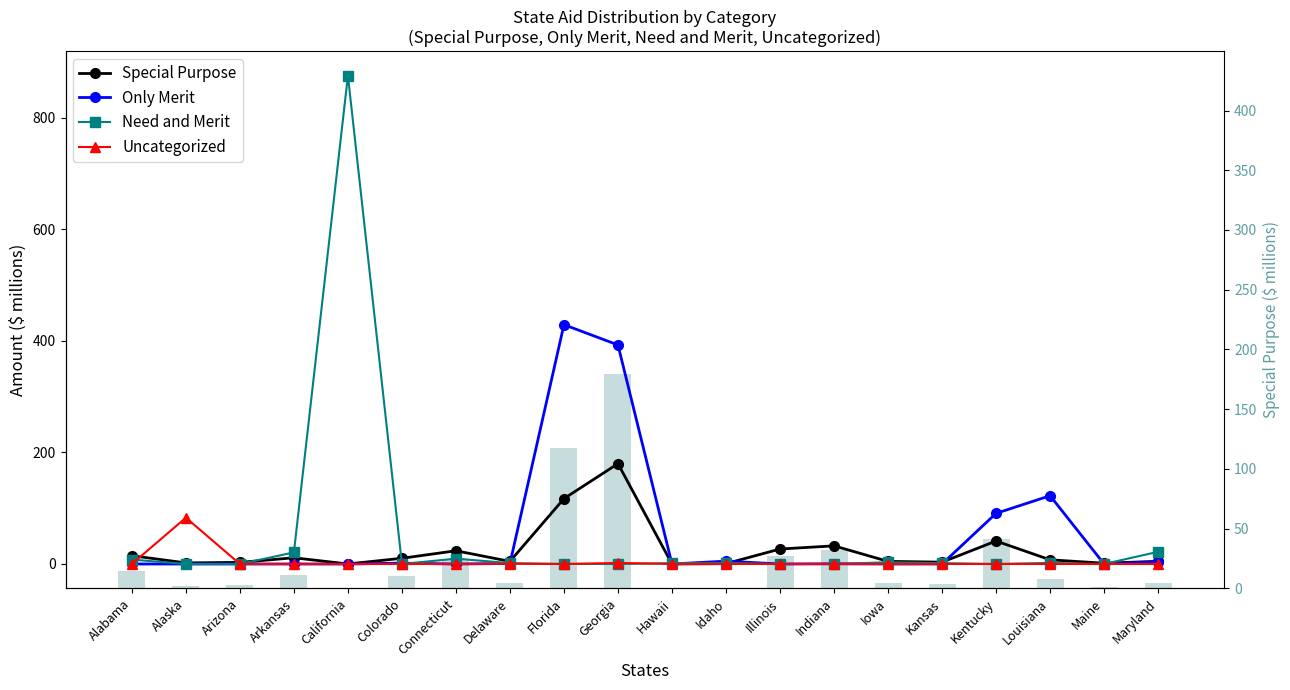

Rank the series by their maximum value, from lowest to highest.

Uncategorized, Special Purpose, Special Purpose (bar), Only Merit, Need and Merit